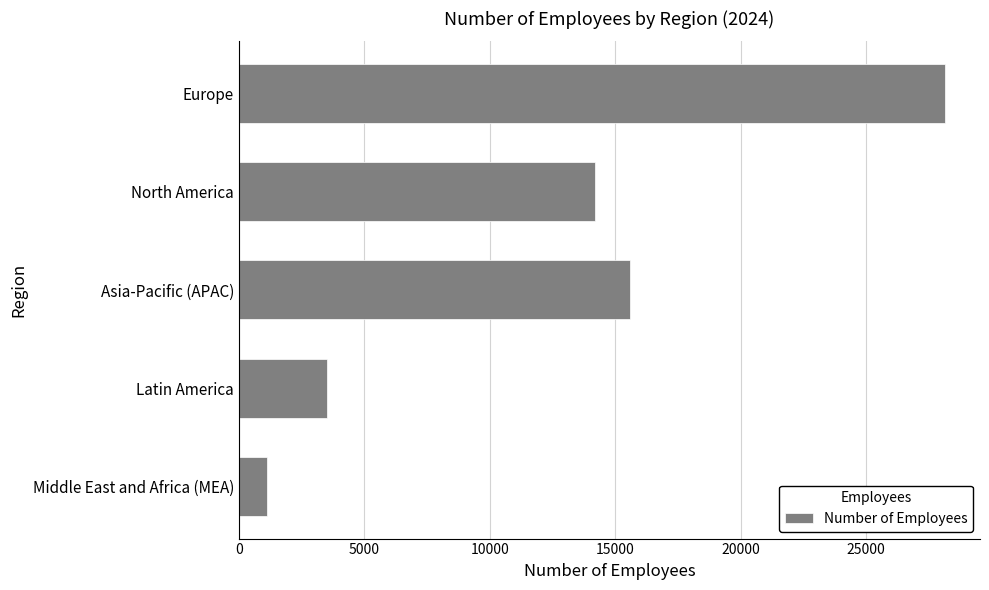

How many bars are there in total?

5